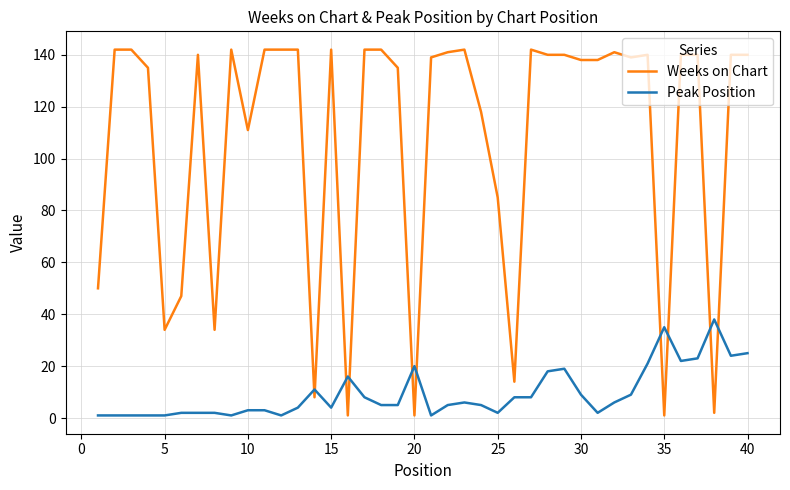

Which series has the largest range (max minus min)?

Weeks on Chart